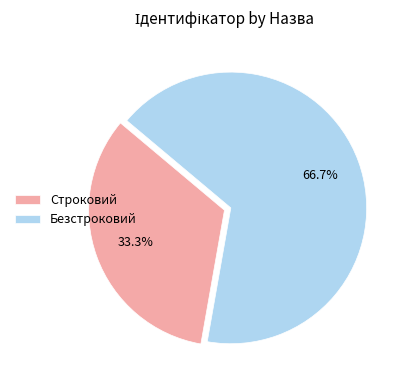

The Строковий slice represents 33% of the pie. True or false?

True